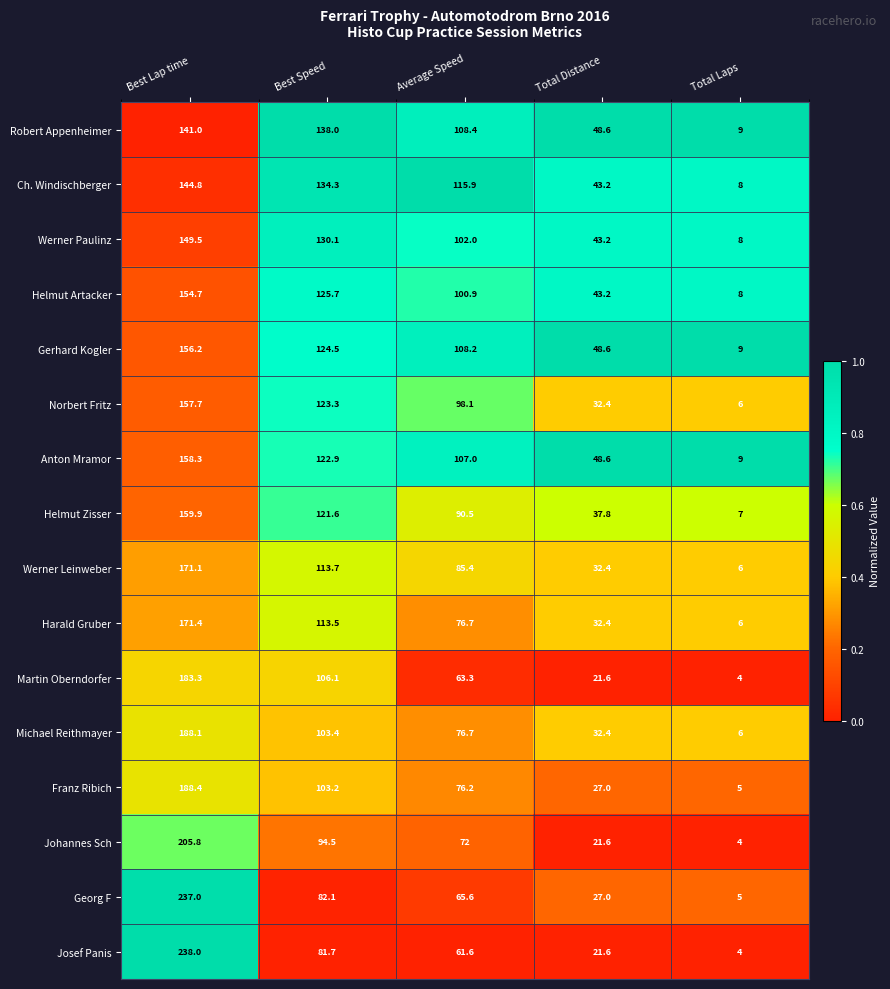

At which label does Johannes Sch first exceed 72?

Best Lap time